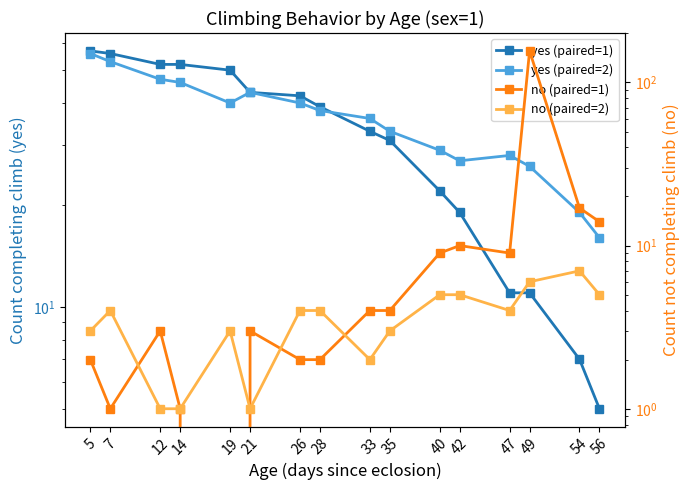

How many lines are shown in the chart?

4